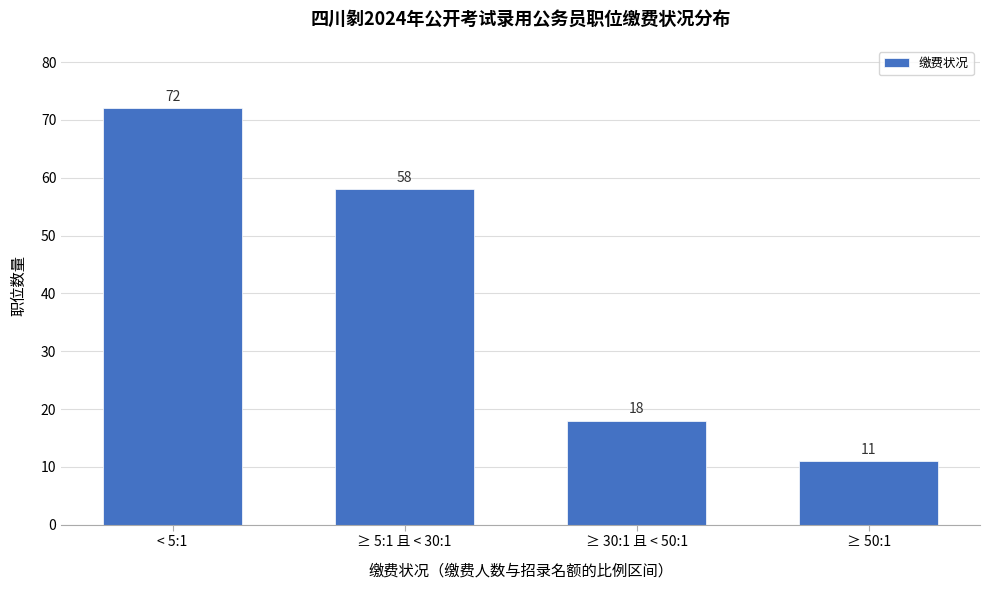

Reading right to left, list all the values displayed in this chart.

≥ 50:1=11	≥ 30:1 且 < 50:1=18	≥ 5:1 且 < 30:1=58	< 5:1=72